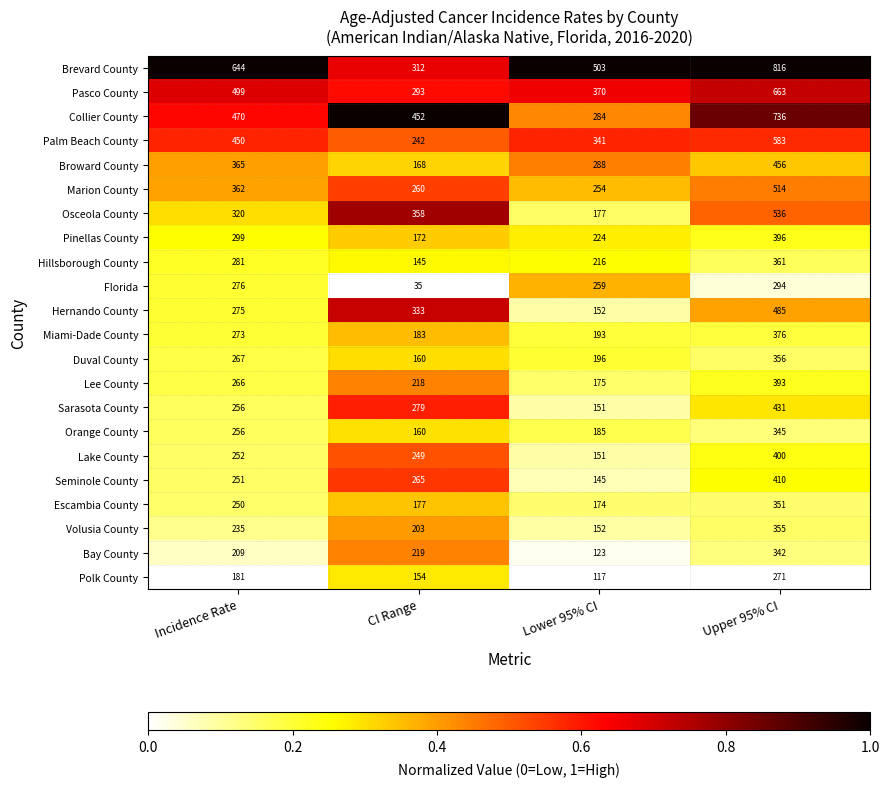

What is the difference between the highest and lowest values at CI Range?

417